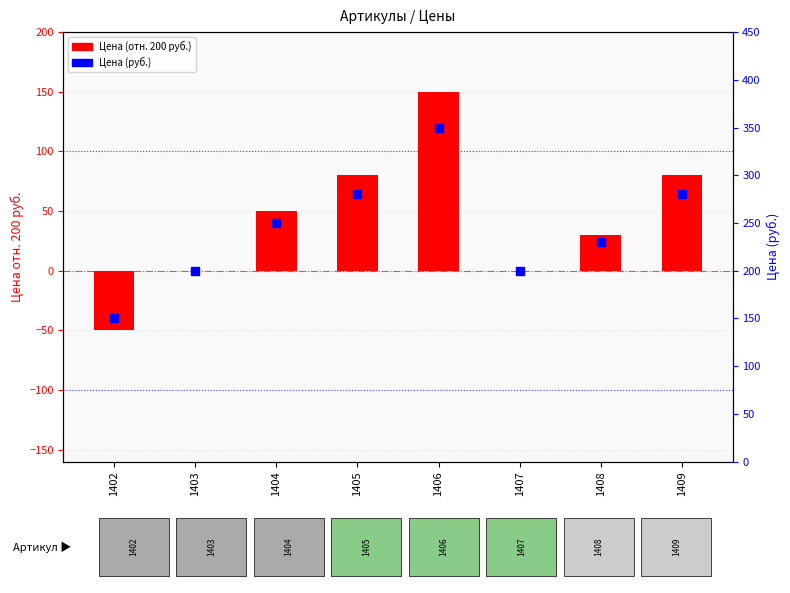

Which series has the largest Y range (max minus min)?

Цена (отн. 200 руб.)